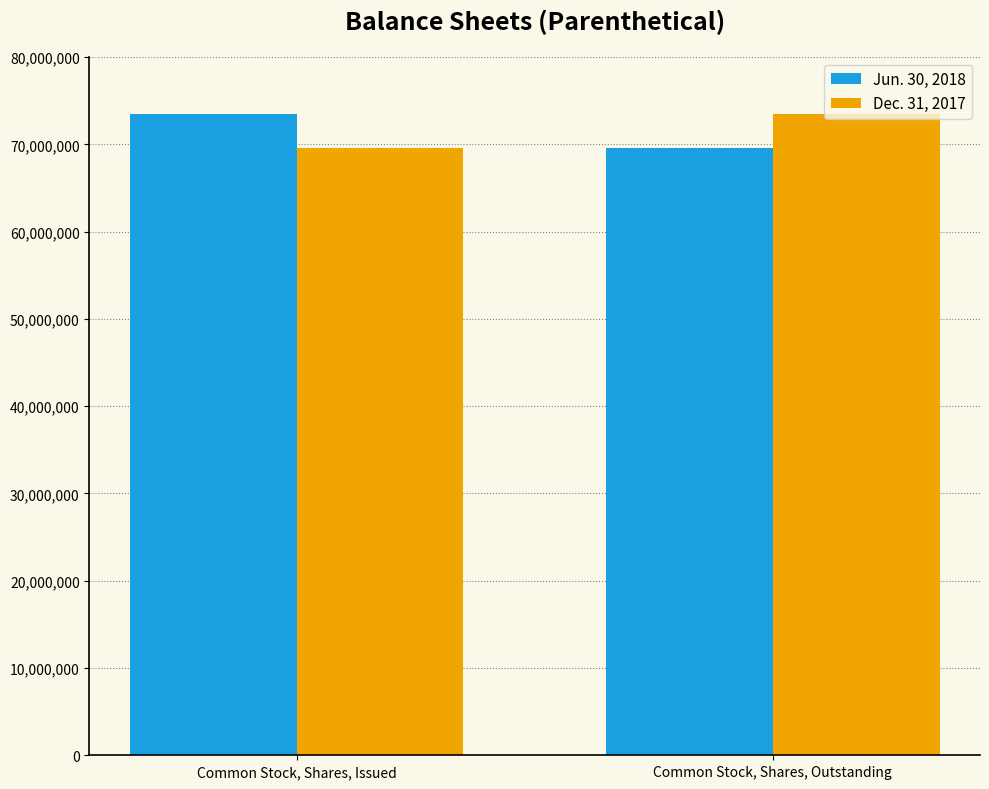

What is the greatest value displayed?

73520016